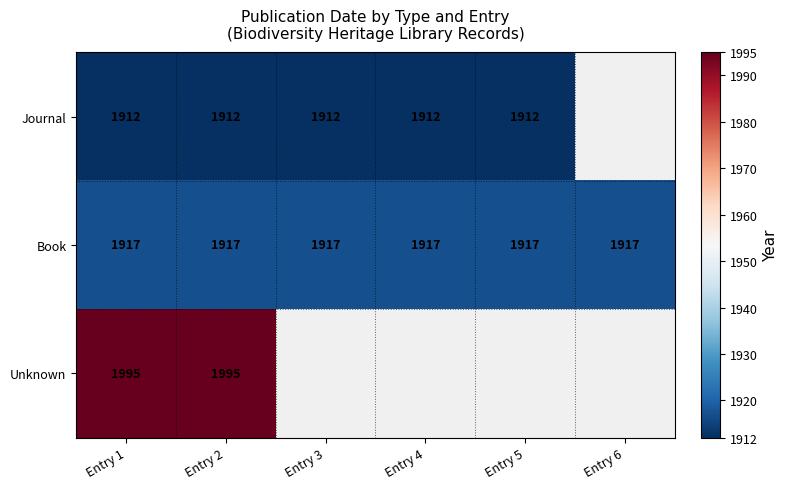

Between Entry 3 and Entry 1, which is larger?

Entry 3